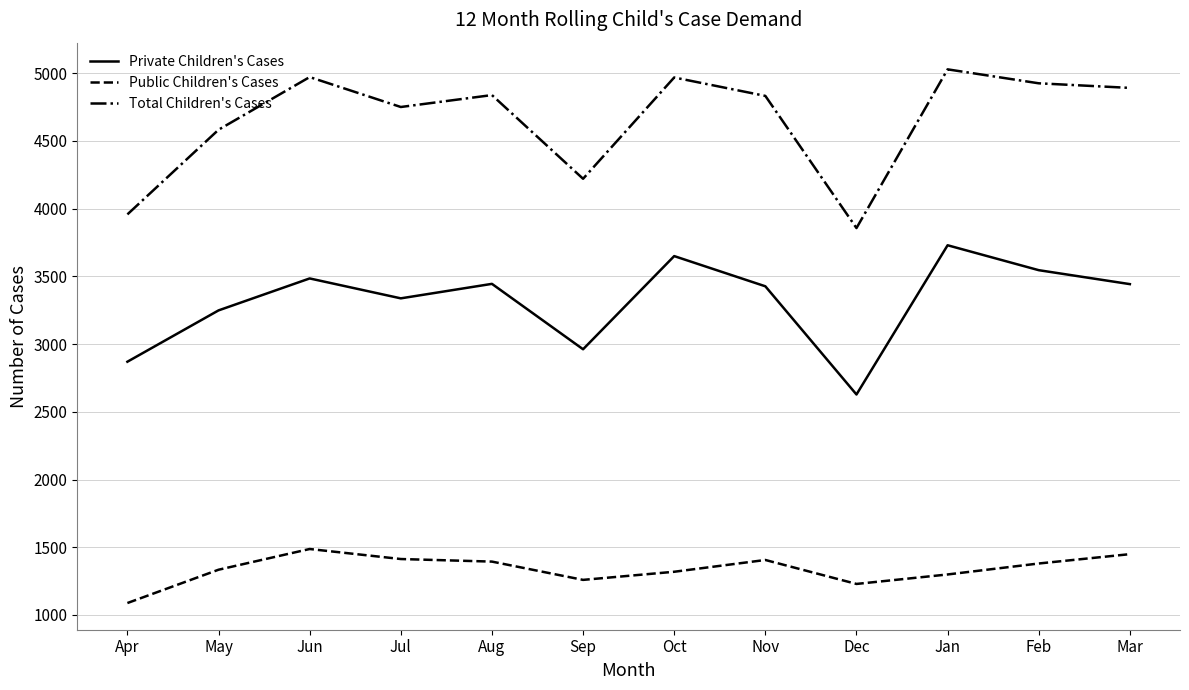

True or false: Total Children's Cases and Public Children's Cases cross at least once.

False